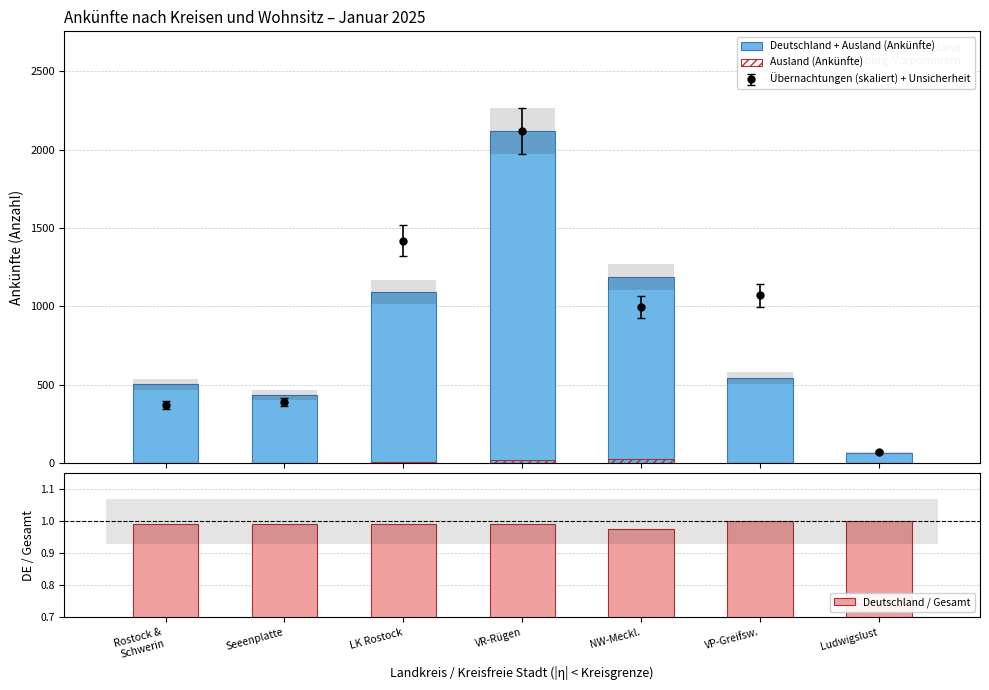

Which category has the lowest value across all series?

VP-Greifsw.